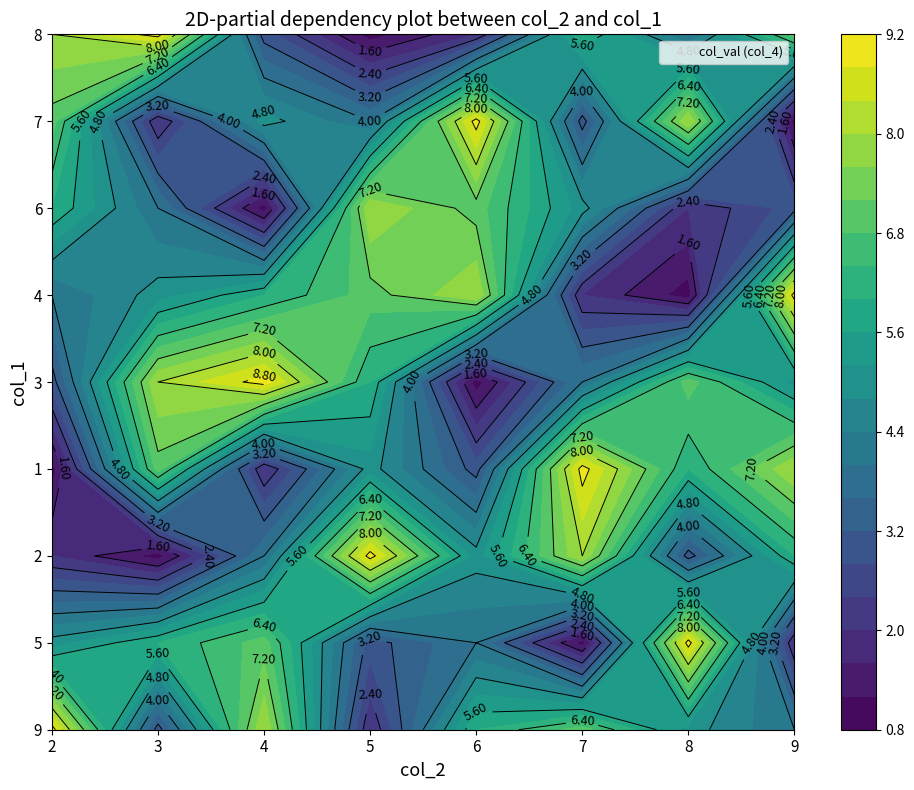

Reading left to right, list all the values displayed in this chart.

2: 9	5	2	1	3	4	6	7	8
3: 3	6	1	7	8	5	4	2	9
4: 8	7	4	2	9	6	1	5	3
5: 2	3	9	5	6	7	8	4	1
6: 6	4	5	3	1	8	7	9	2
7: 7	1	8	9	4	2	5	3	6
8: 5	9	3	6	7	1	2	8	4
9: 4	2	6	8	5	9	3	1	7